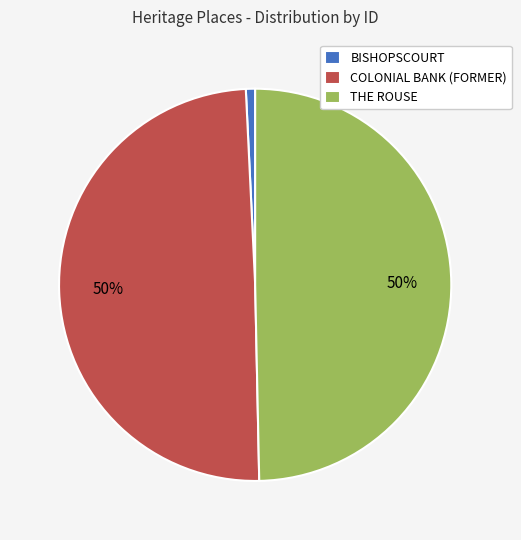

How many segments does this pie chart have?

3